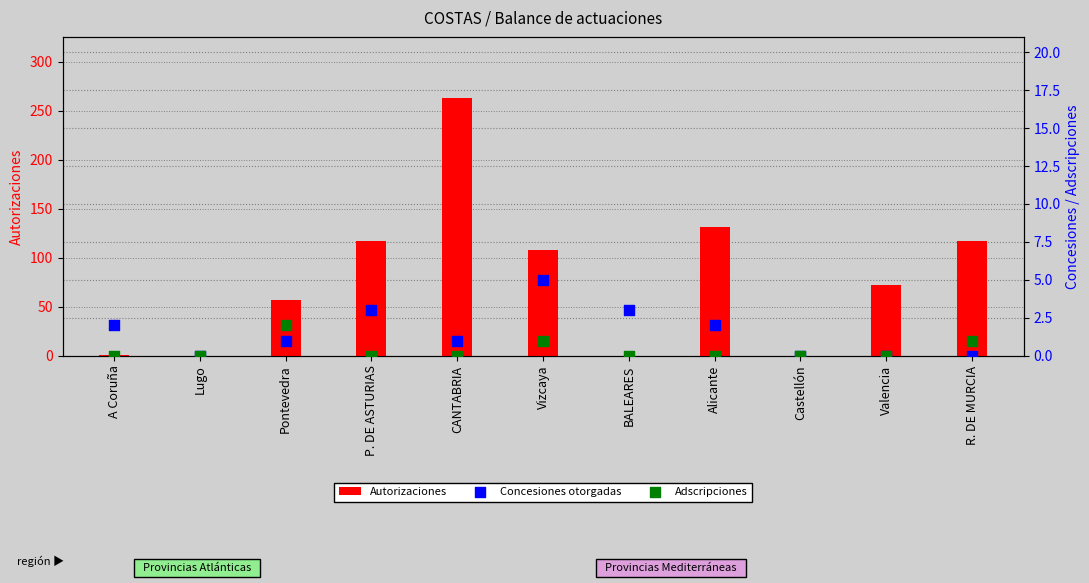

Which series has the largest Y range (max minus min)?

Autorizaciones